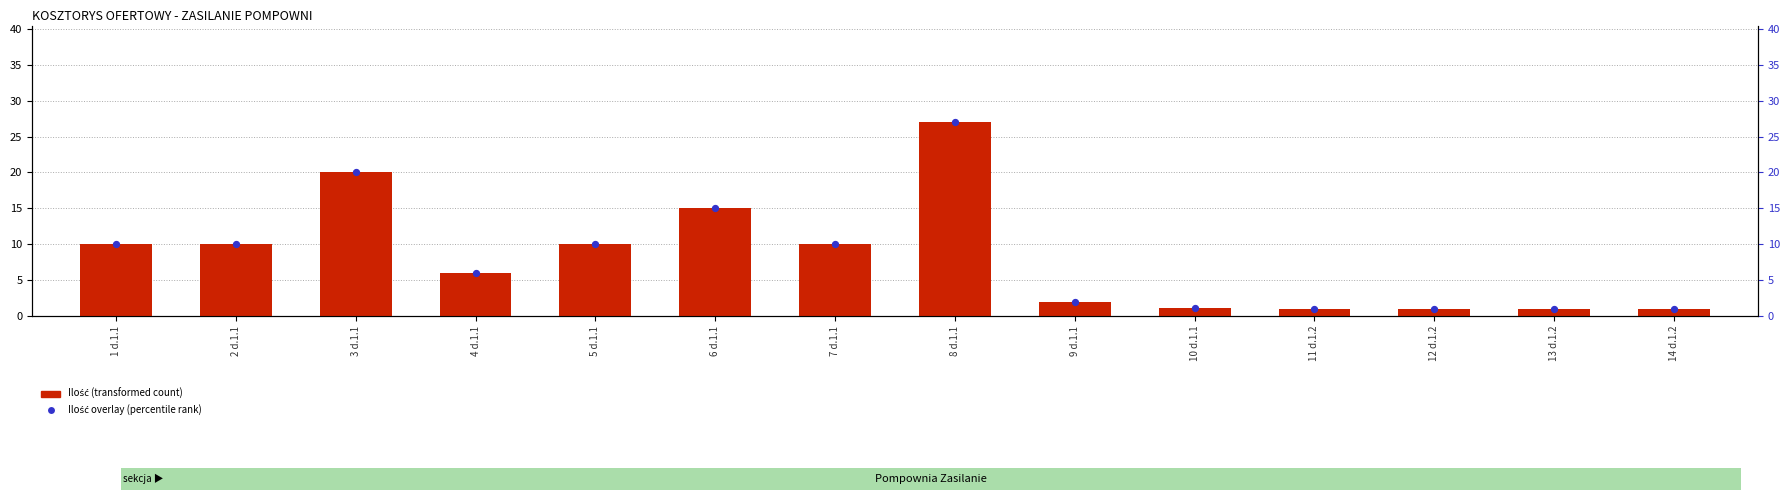

At how many categories does at least one series exceed 20?

1